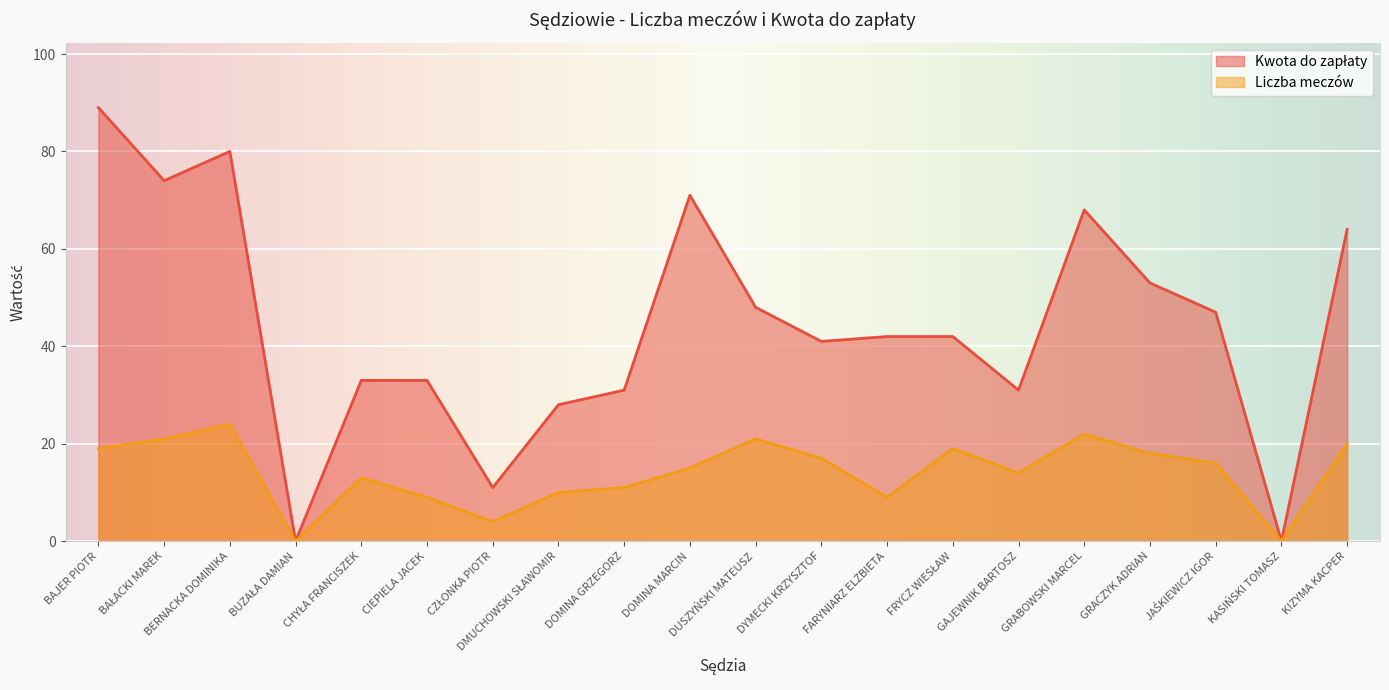

What is the total value across all series at GAJEWNIK BARTOSZ?

45